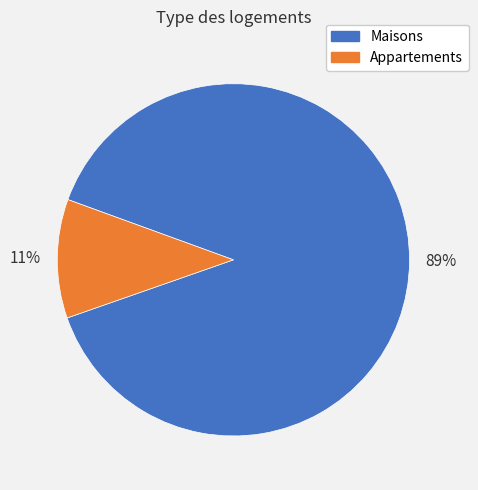

Which category has the biggest portion of the pie?

Maisons